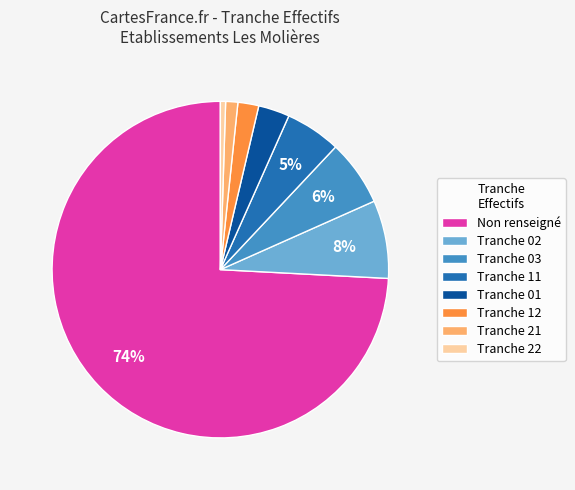

To the nearest percent, what is the difference between the Tranche 22 and Tranche 03 slice percentages?

6%